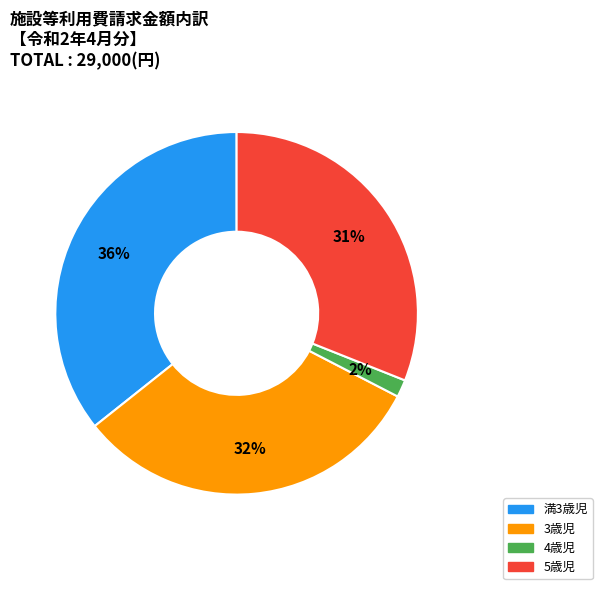

Is the sum of 満3歳児 and 5歳児 greater than half?

Yes